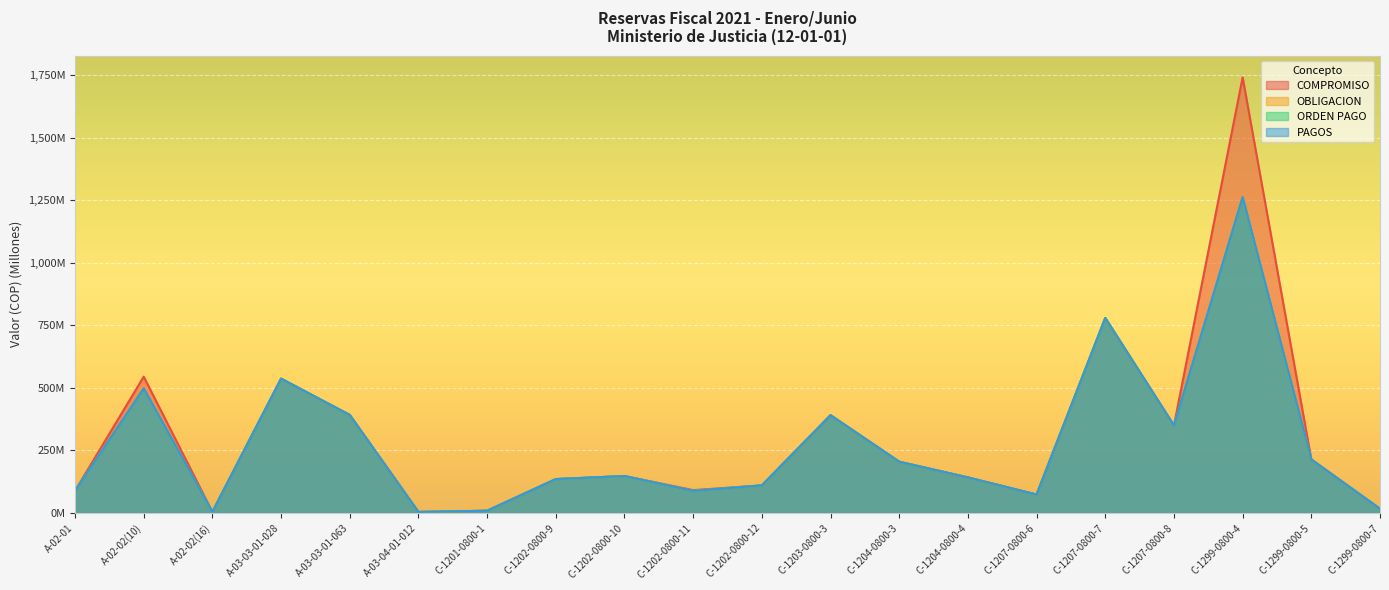

True or false: ORDEN PAGO and PAGOS intersect in this chart.

False